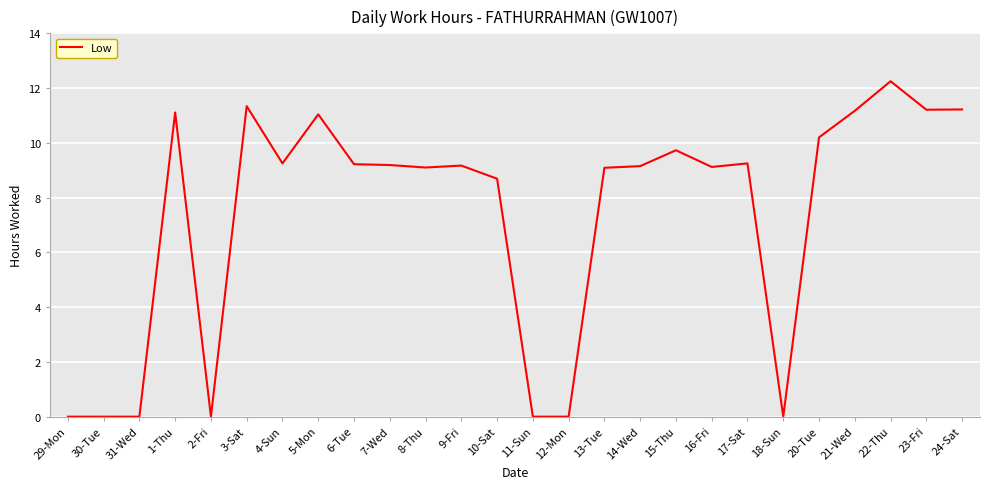

True or false: the data has more than 0 interior local peaks.

True